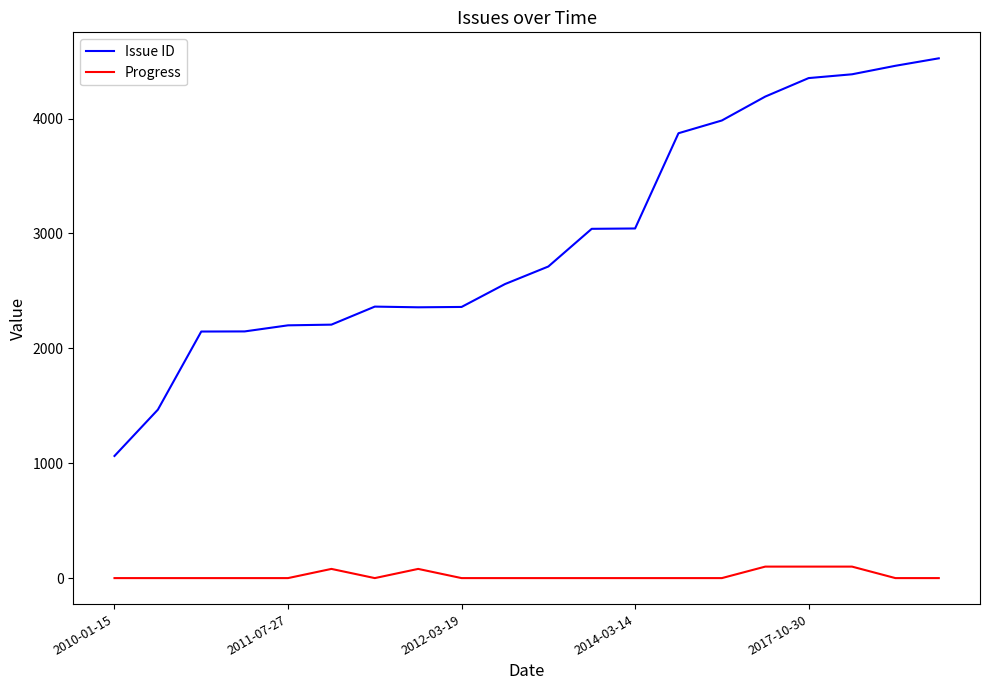

True or false: Issue ID and Progress intersect in this chart.

False